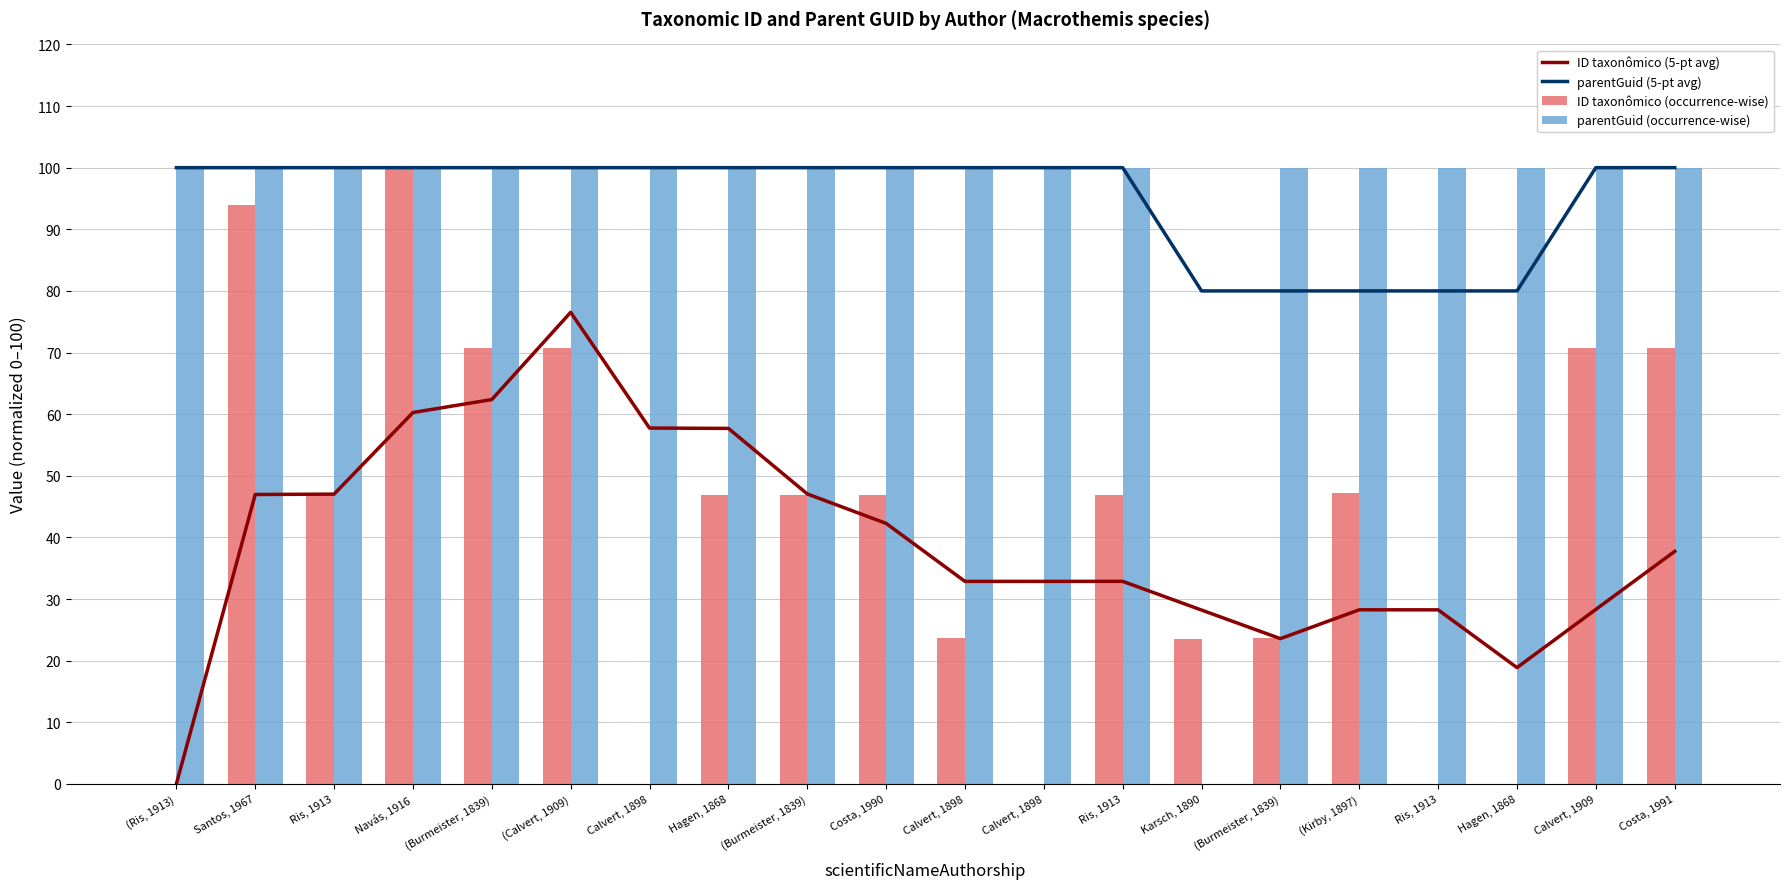

How many series are shown in this chart?

4